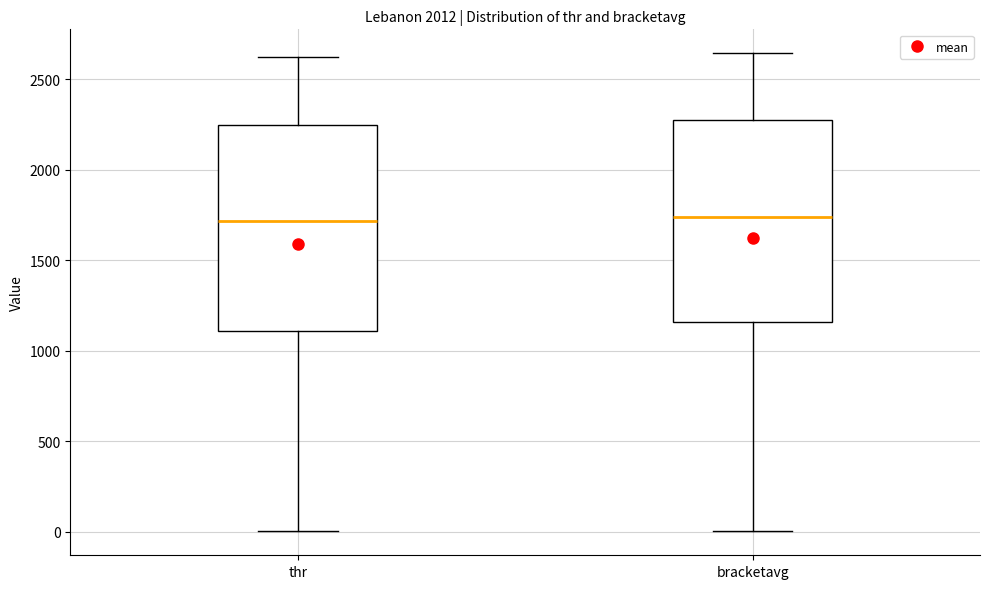

Where does the upper whisker of the box for bracketavg end on the y-axis? The values are not printed on the chart, so give them approximately, as read against the axis.

2650